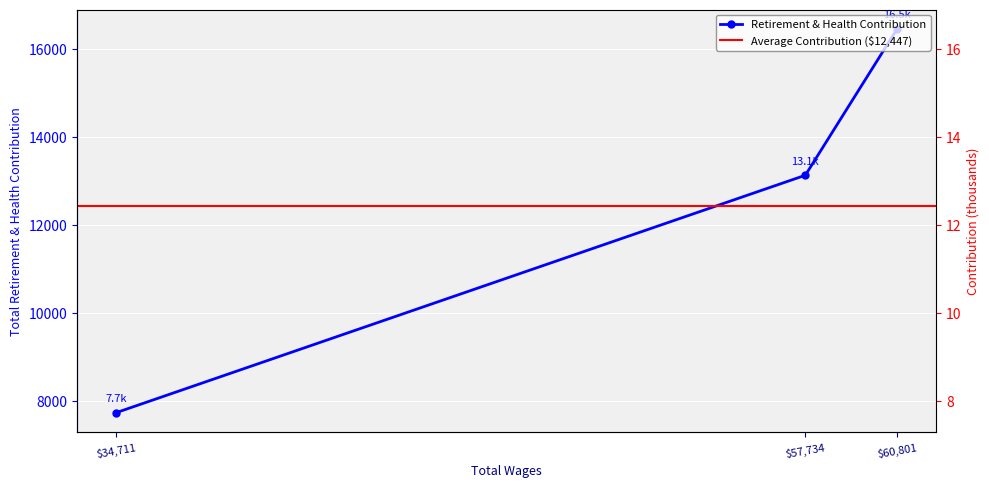

What is the difference between the maximum and minimum values?

8724